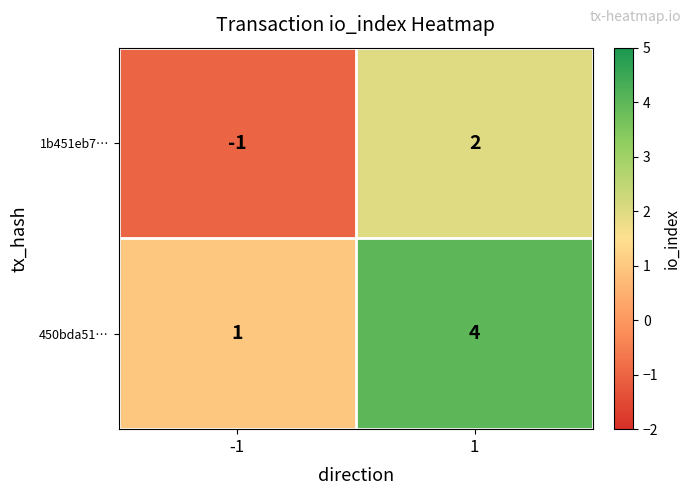

Rank the series by their maximum value, from lowest to highest.

1b451eb7…, 450bda51…